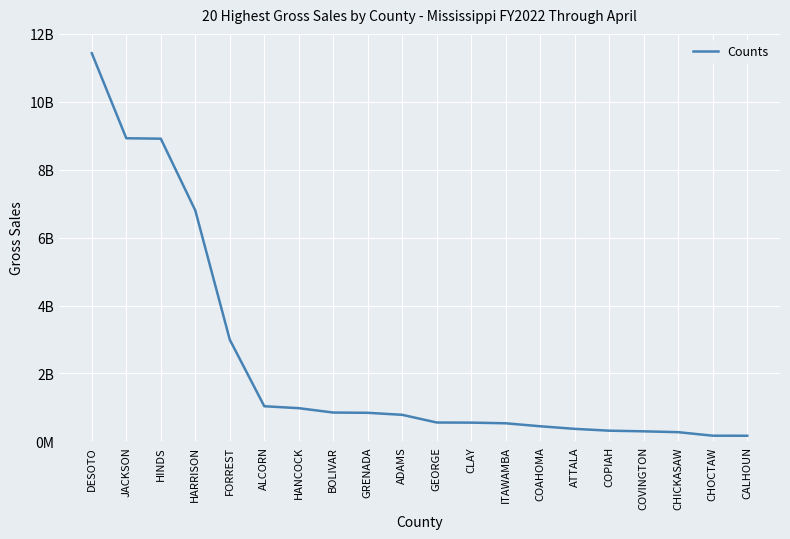

Reading left to right, transcribe all the data shown in this chart.

DESOTO=11430038326	JACKSON=8926129309	HINDS=8913427686	HARRISON=6800141713	FORREST=2992202338	ALCORN=1033473833	HANCOCK=976509956	BOLIVAR=847640899	GRENADA=840238183	ADAMS=780460000	GEORGE=554123679	CLAY=550781414	ITAWAMBA=531478327	COAHOMA=443719205	ATTALA=367357643	COPIAH=313686919	COVINGTON=294718247	CHICKASAW=269774563	CHOCTAW=165901642	CALHOUN=164290492